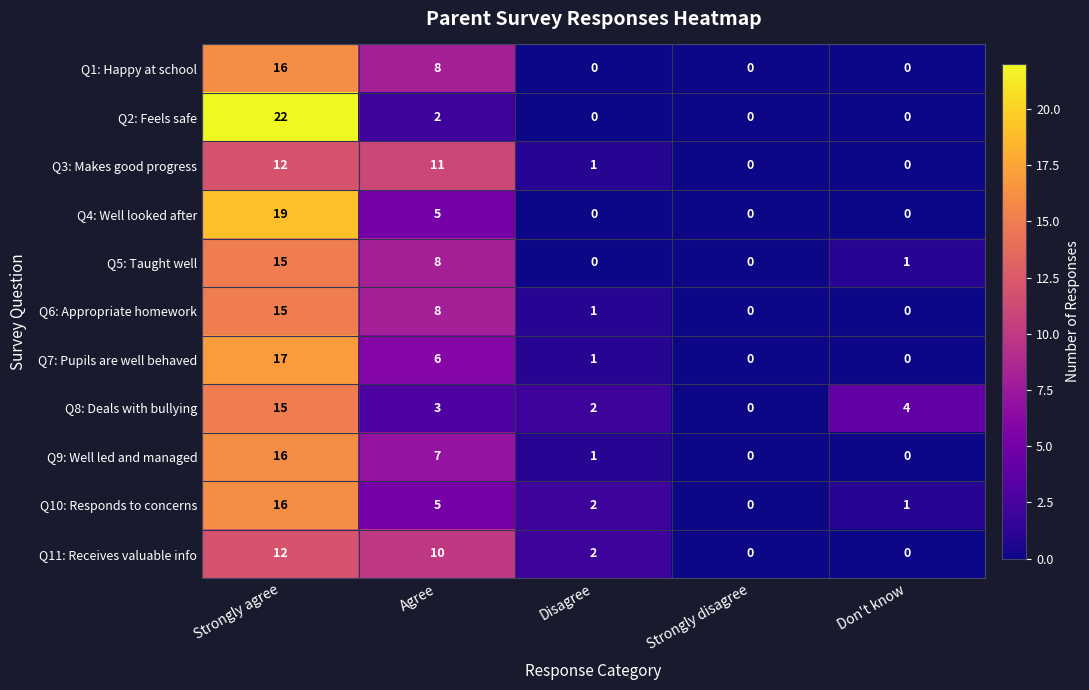

What is the average value of the Q8: Deals with bullying series?

5